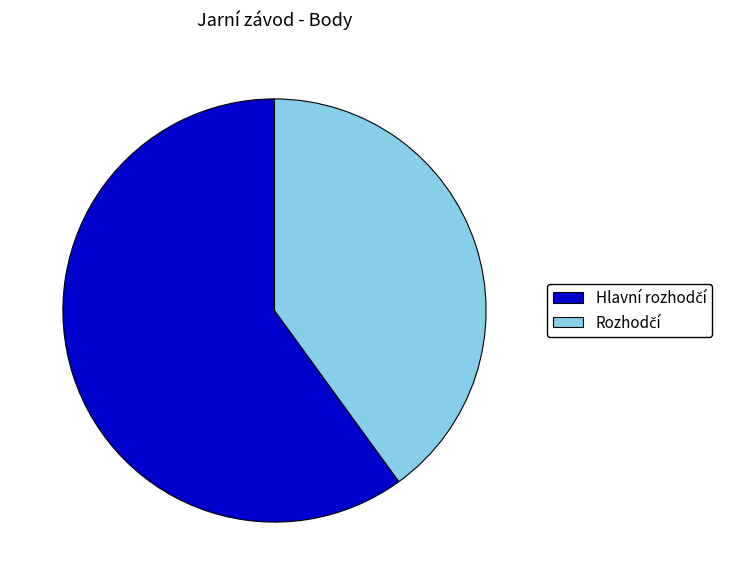

Is there any slice that represents more than half of the pie?

Yes